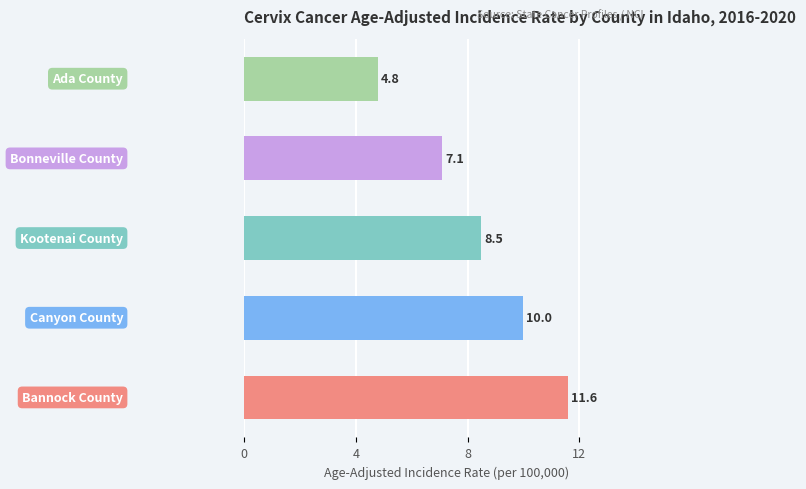

What is the difference between the maximum and minimum values?

6.8